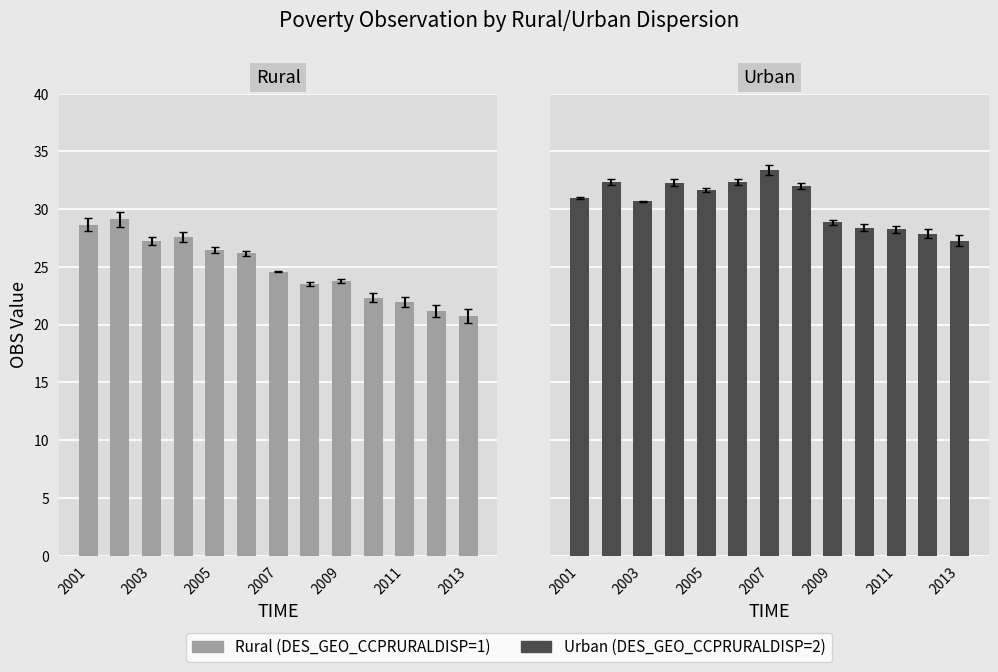

How many data points in Urban (DES_GEO_CCPRURALDISP=2) are less than 30?

5